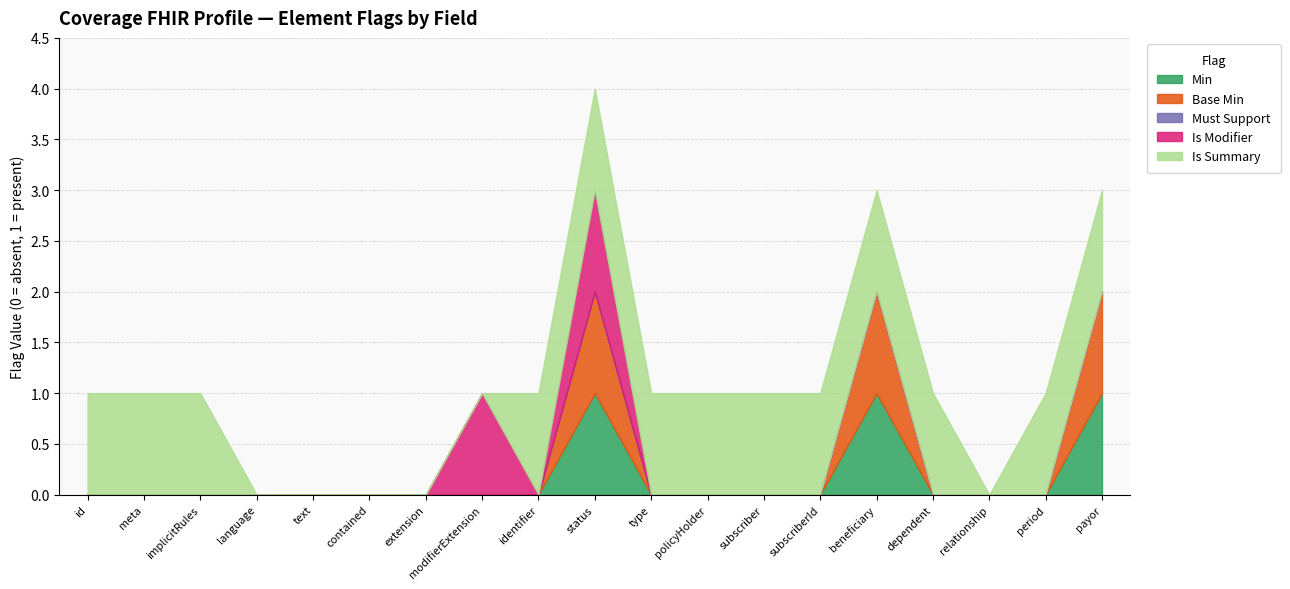

Does the chart have visible grid lines?

Yes